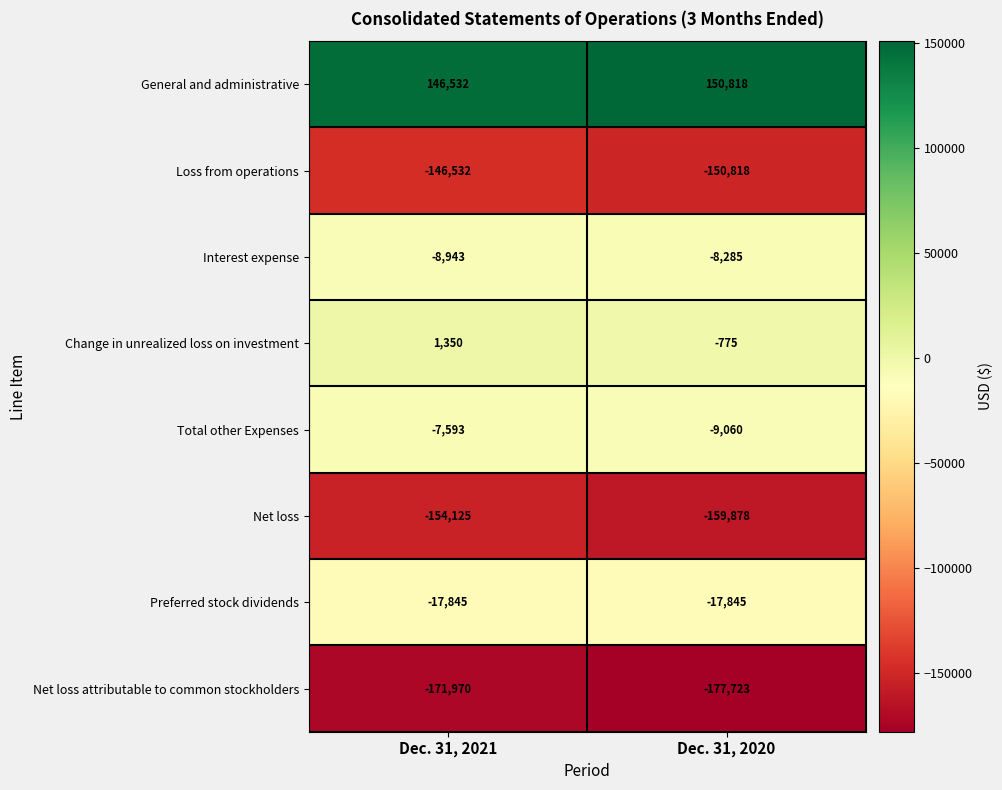

What is the difference between the highest and lowest values at Dec. 31, 2020?

328541